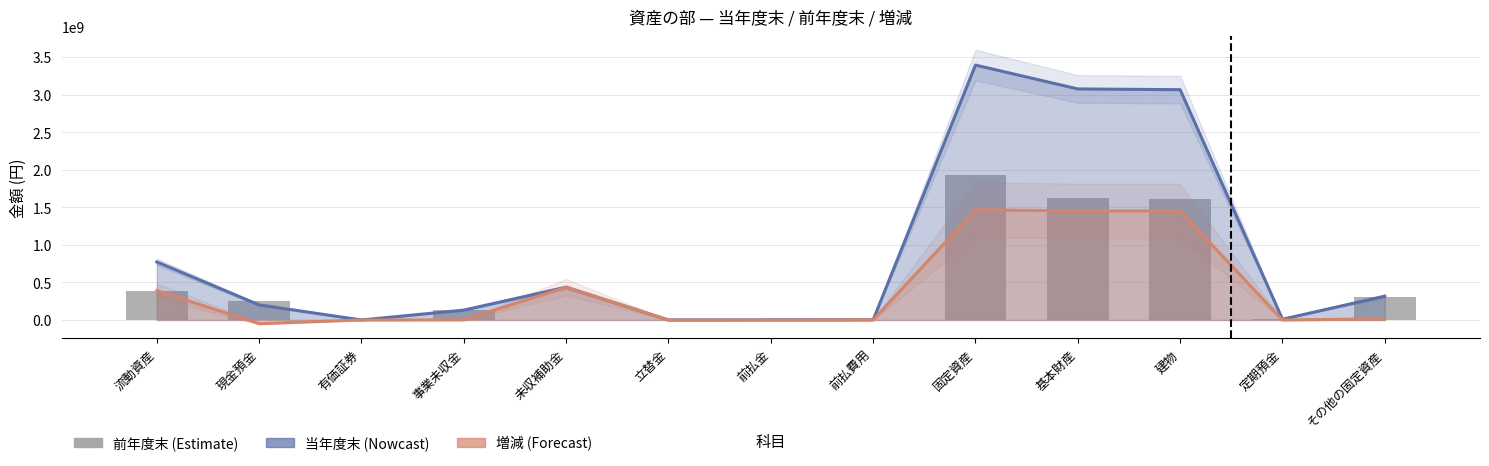

What is the difference between the values at 固定資産 and 流動資産?

1545093742